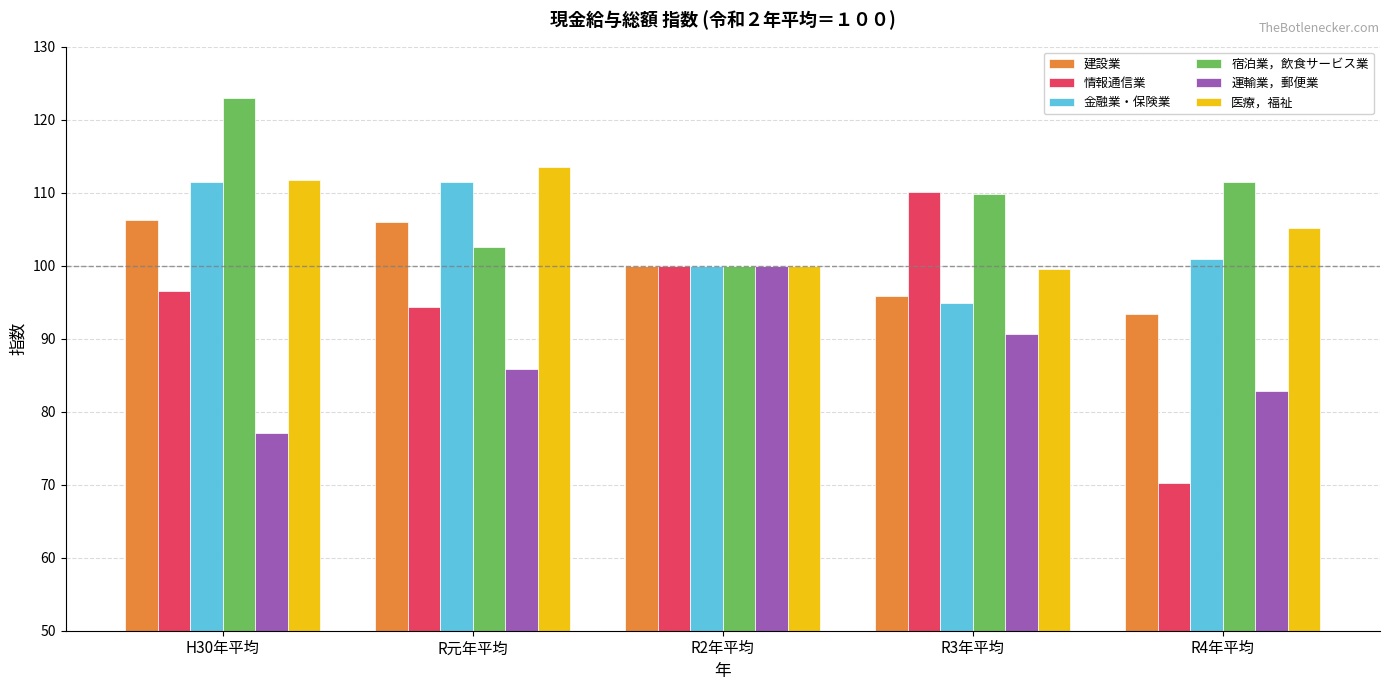

Where is 建設業 nearest to the value 99?

R2年平均